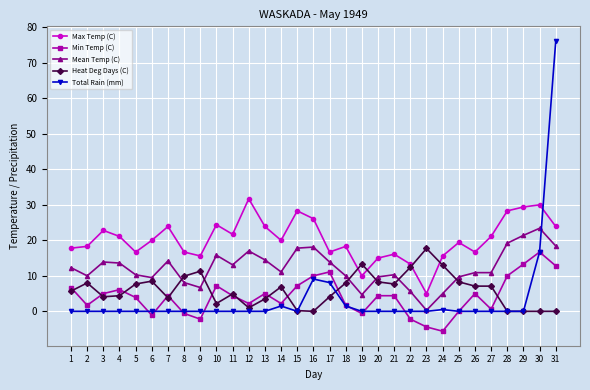

How many series are shown in this chart?

5